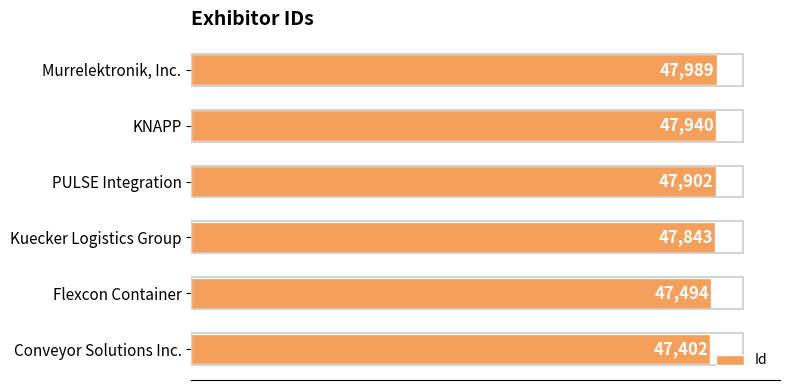

What is the difference between the maximum and minimum values?

587